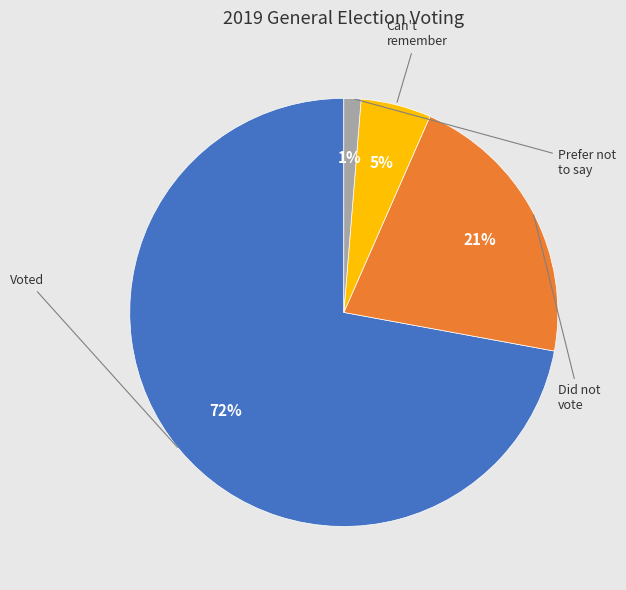

Count the number of slices in the pie.

4